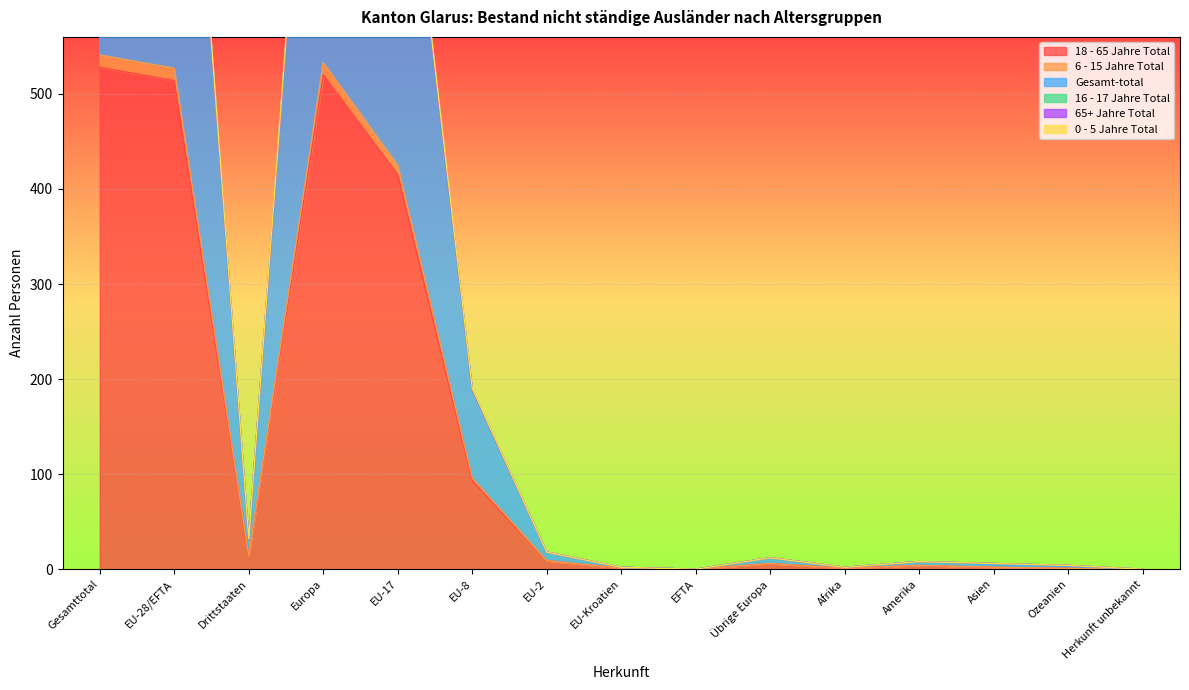

The value of 18 - 65 Jahre Total at EFTA is 0. True or false?

True